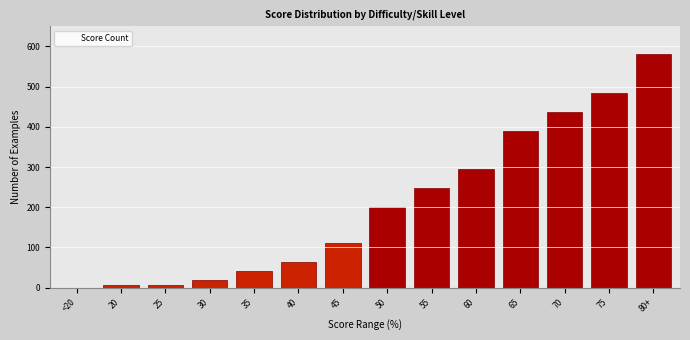

Is it true that the value at 50 is 120?

False